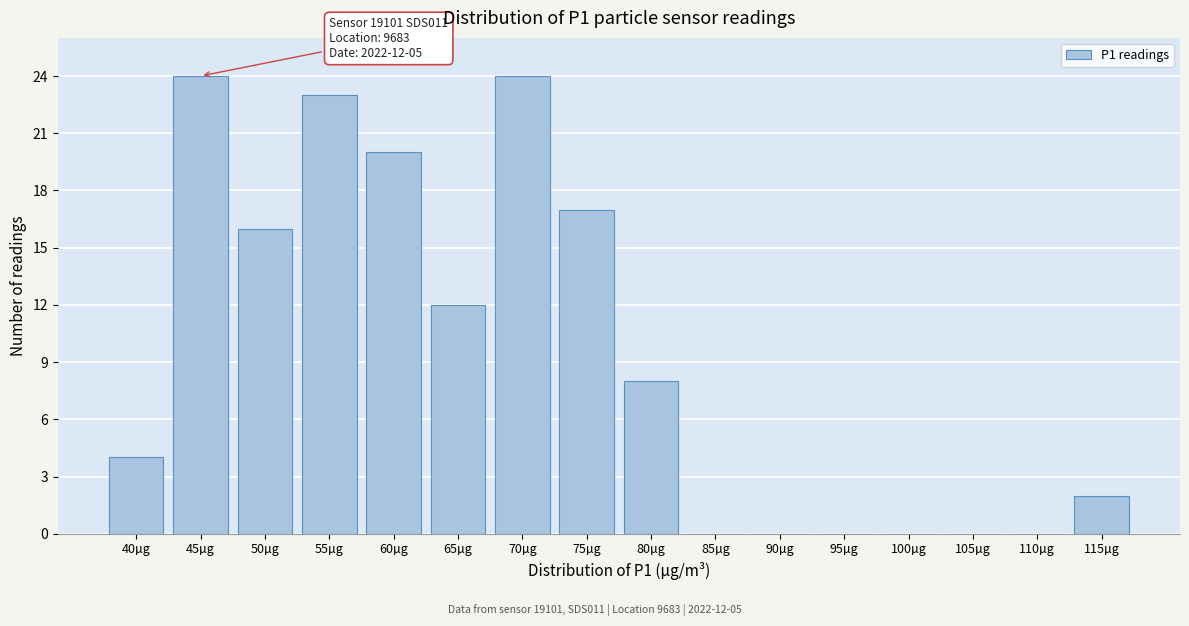

Reading left to right, what are all the values shown in this chart?

40µg=4	45µg=24	50µg=16	55µg=23	60µg=20	65µg=12	70µg=24	75µg=17	80µg=8	85µg=0	90µg=0	95µg=0	100µg=0	105µg=0	110µg=0	115µg=2